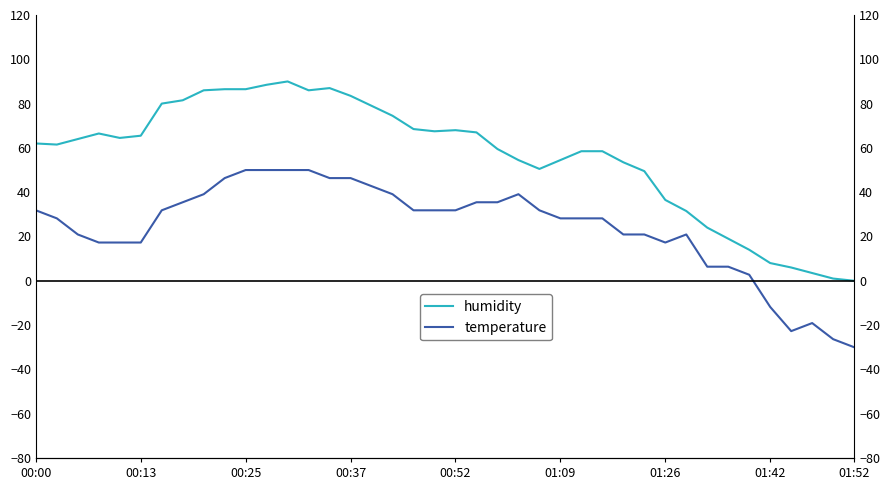

The temperature series shows 9.1 at 32. True or false?

False